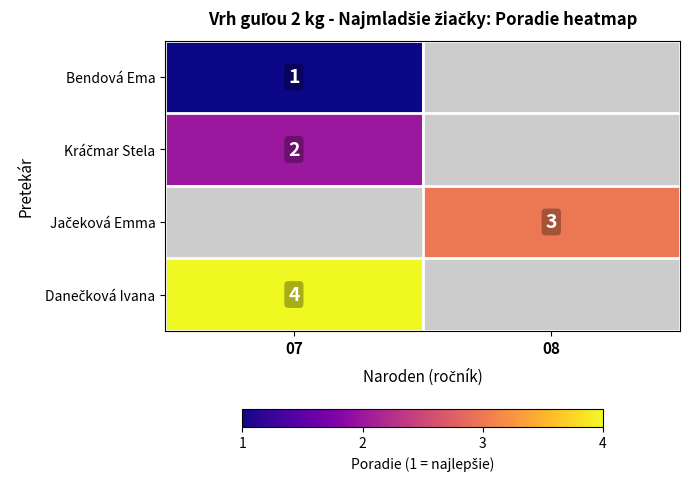

Count the number of data series in this chart.

4